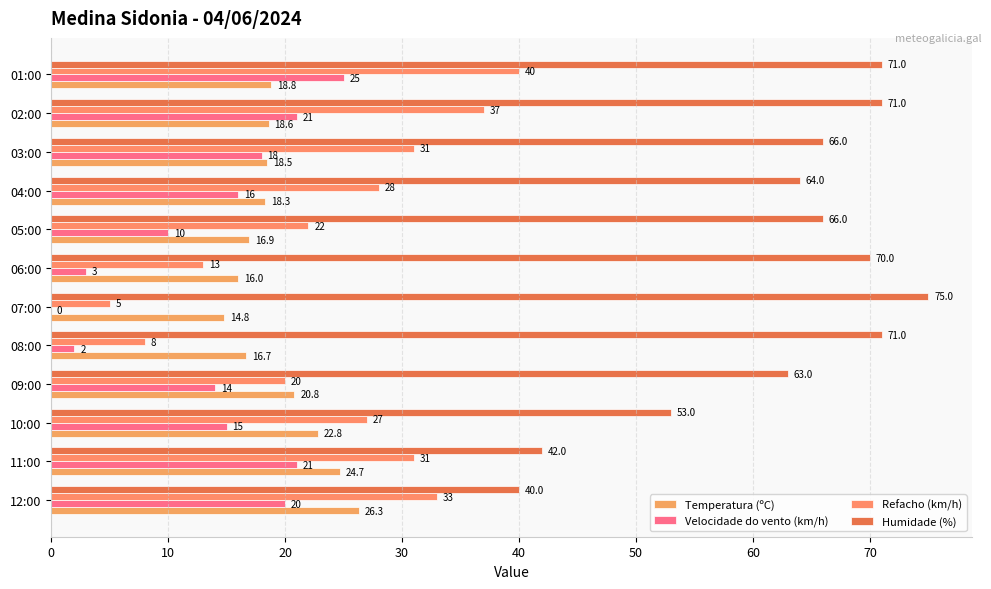

Count the number of categories in the chart.

12